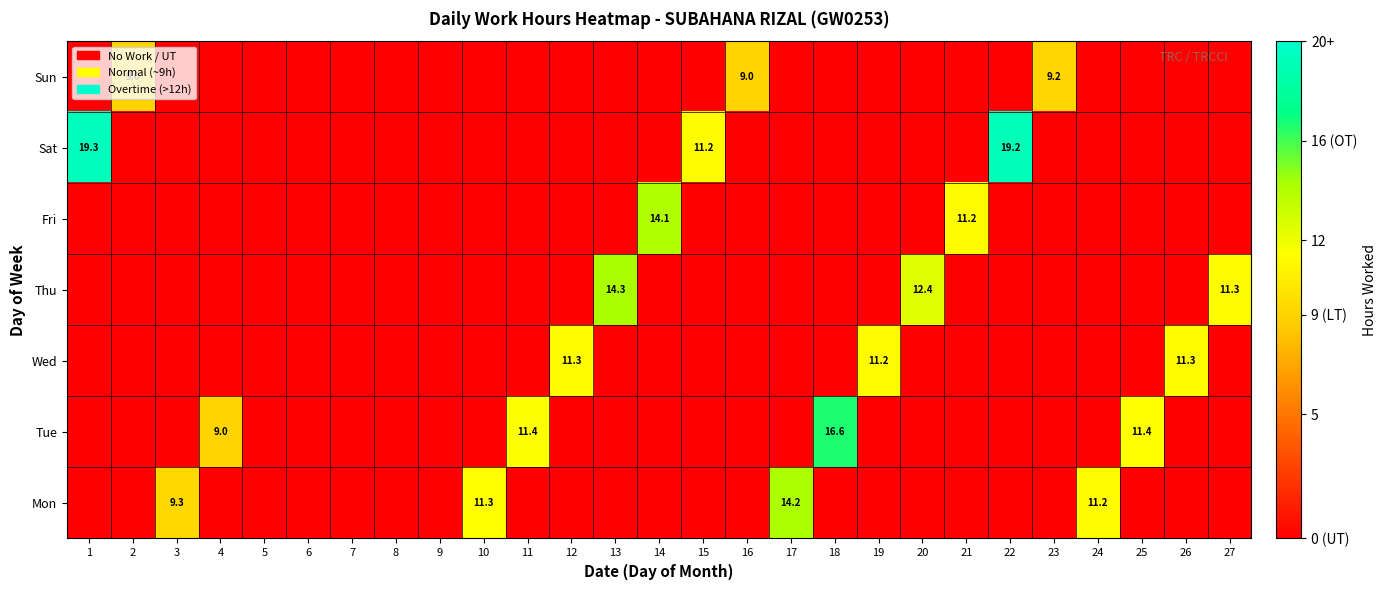

What is the average value of the Tue series?

1.8